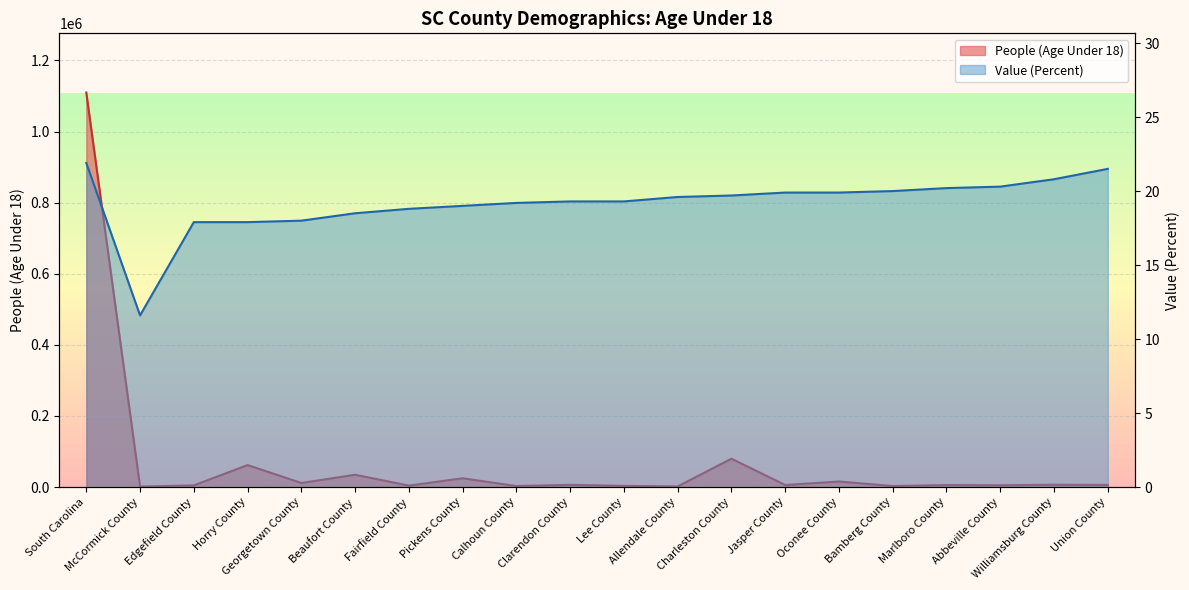

Which series has the largest range (max minus min)?

People (Age Under 18)